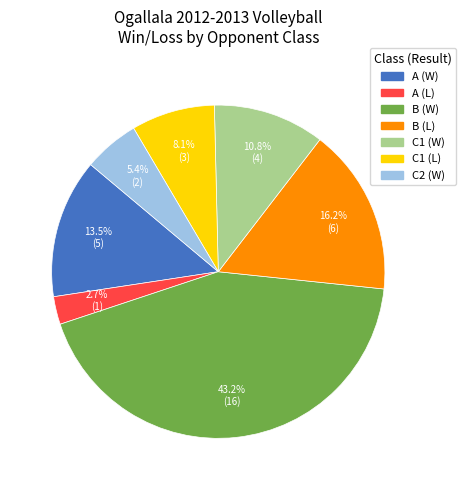

Which category has the smallest portion of the pie?

A (L)